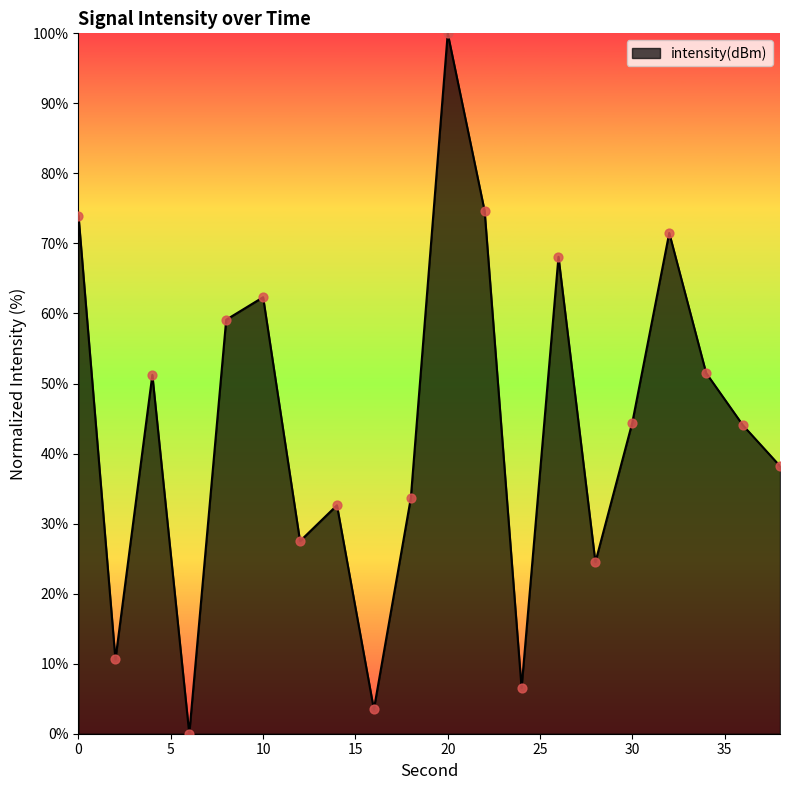

What is the maximum value shown in the chart?

100.0